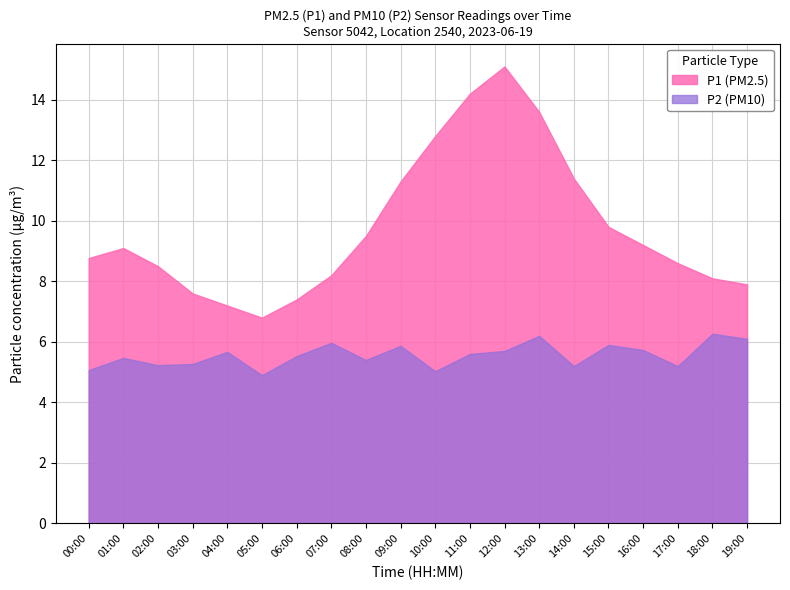

Where is the first local minimum for P2?

02:00